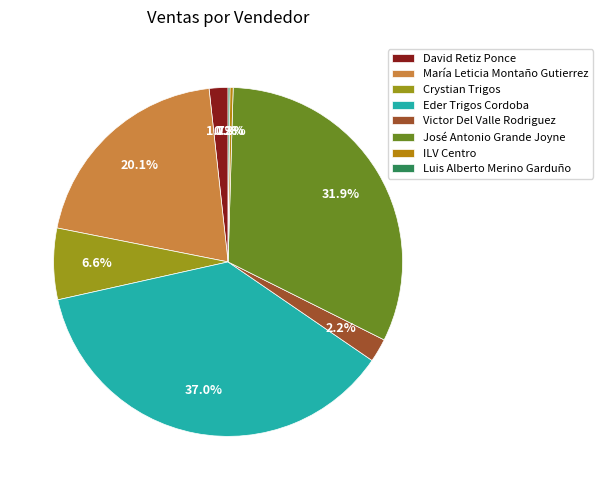

What percentage is the Eder Trigos Cordoba slice, to the nearest percent?

37%